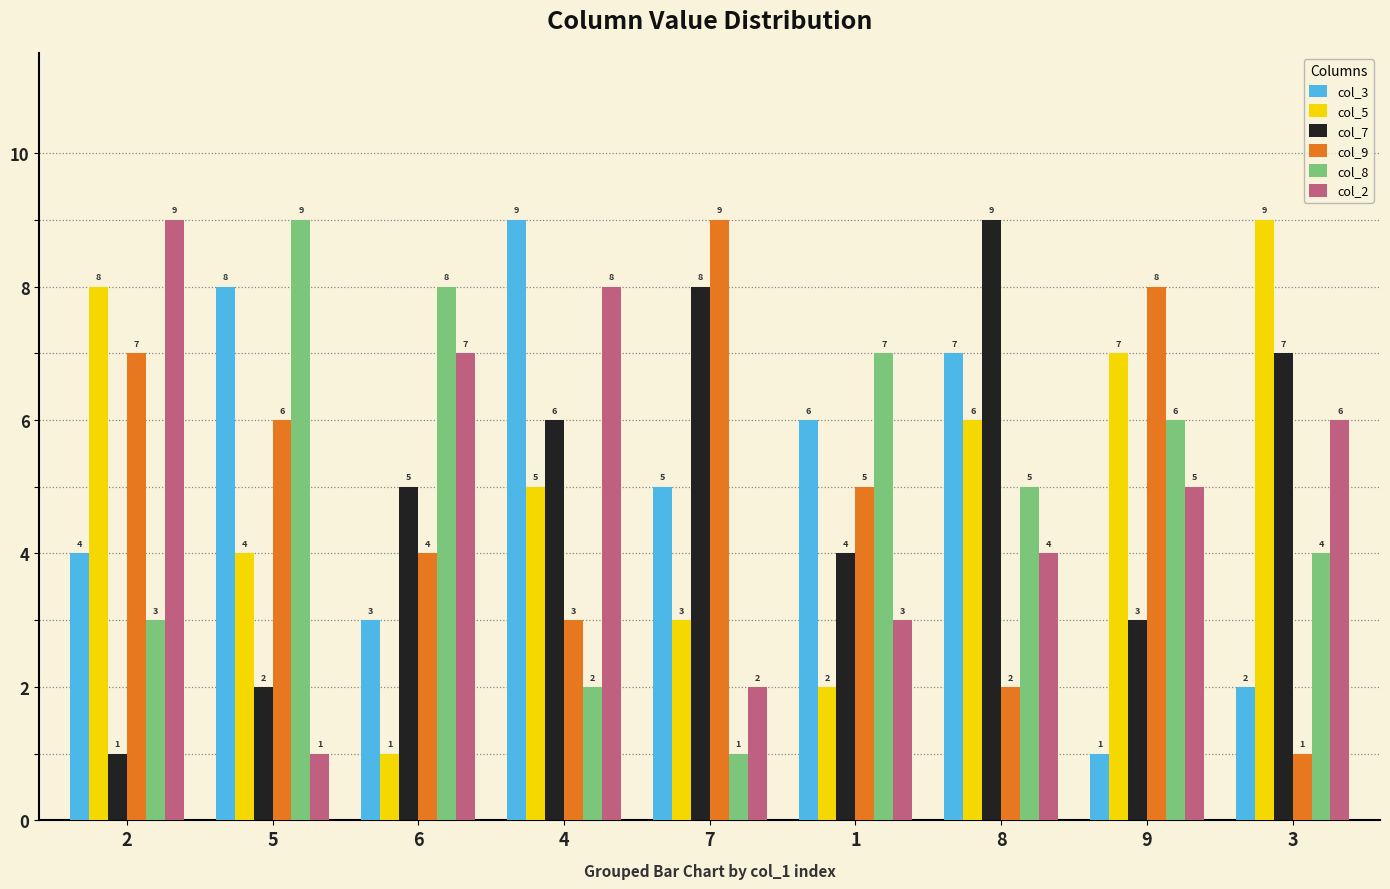

At which label does col_5 reach its minimum?

6